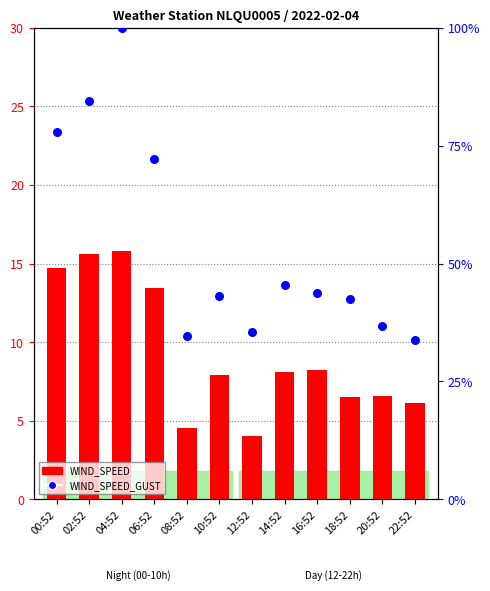

What are all the series names shown in the legend?

WIND_SPEED, WIND_SPEED_GUST